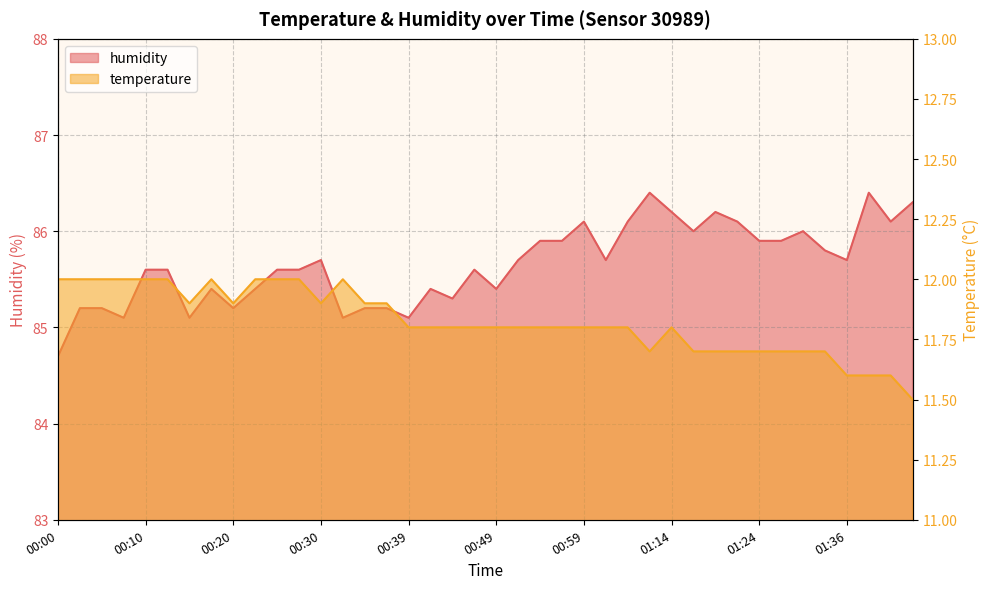

List the labels in order of humidity value, smallest first.

00:00, 00:07, 00:15, 00:32, 00:39, 00:02, 00:05, 00:20, 00:35, 00:37, 00:44, 00:17, 00:22, 00:42, 00:49, 00:10, 00:12, 00:25, 00:27, 00:47, 00:30, 00:52, 01:02, 01:36, 01:34, 00:54, 00:57, 01:24, 01:26, 01:17, 01:29, 00:59, 01:04, 01:22, 01:41, 01:14, 01:19, 01:44, 01:09, 01:39